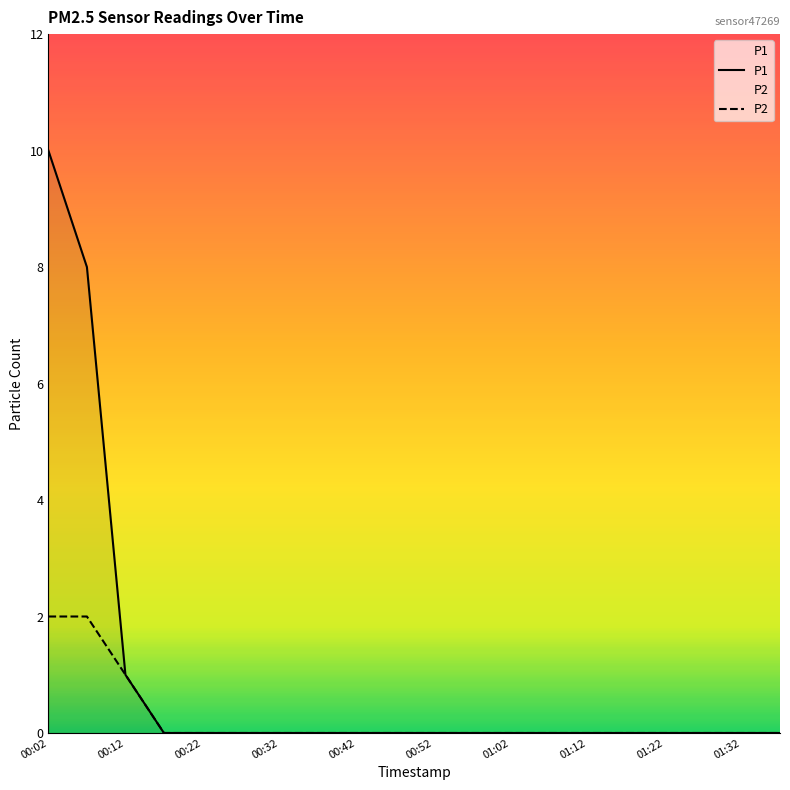

What is the difference between the maximum and second lowest values in the P2 series?

2